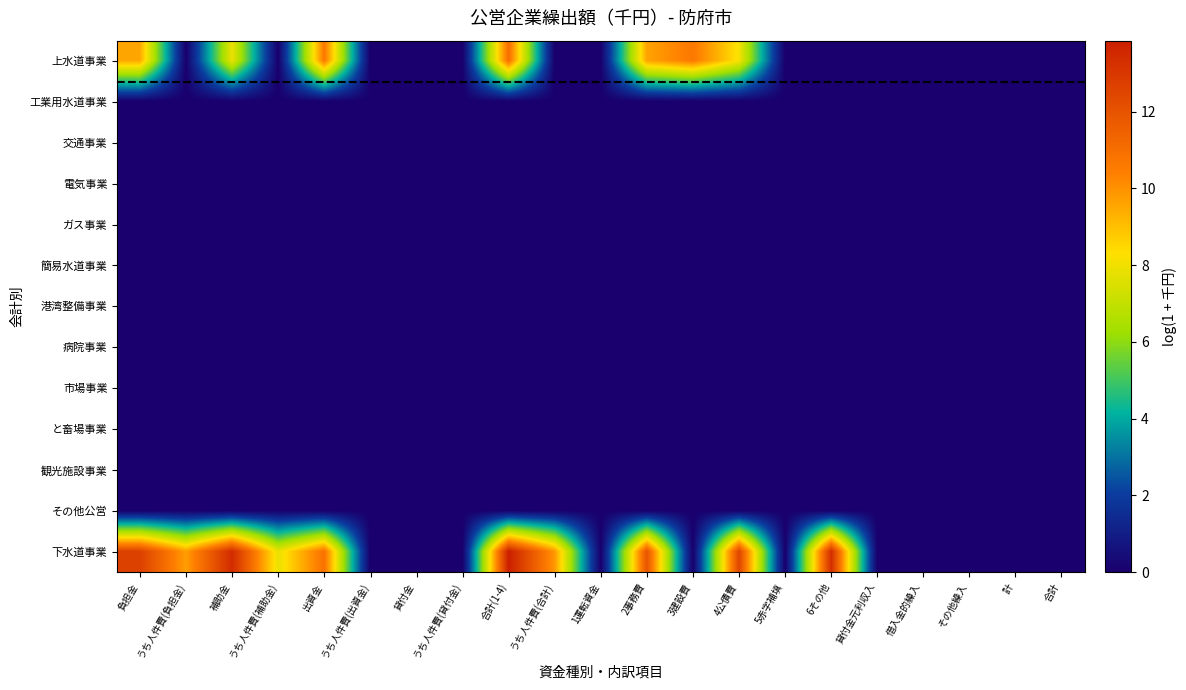

What is the spread (max minus min) of values at うち人件費(負担金)?

9.7